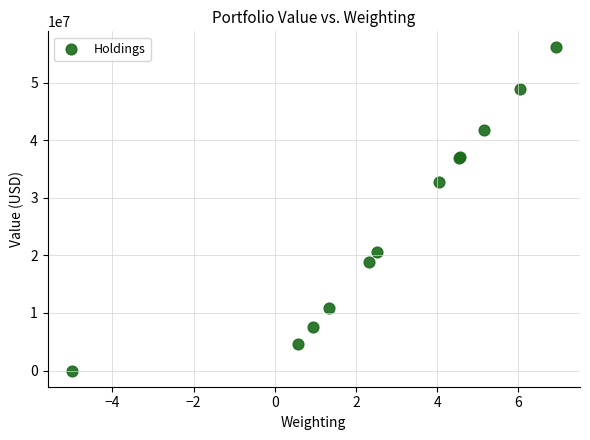

What Y value in the scatter plot is closest to 28043500?

32686000